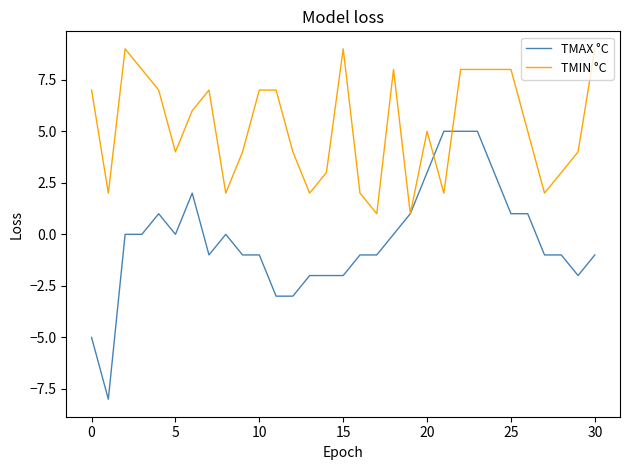

After their last crossing, which series has the higher values: TMAX °C or TMIN °C?

TMIN °C